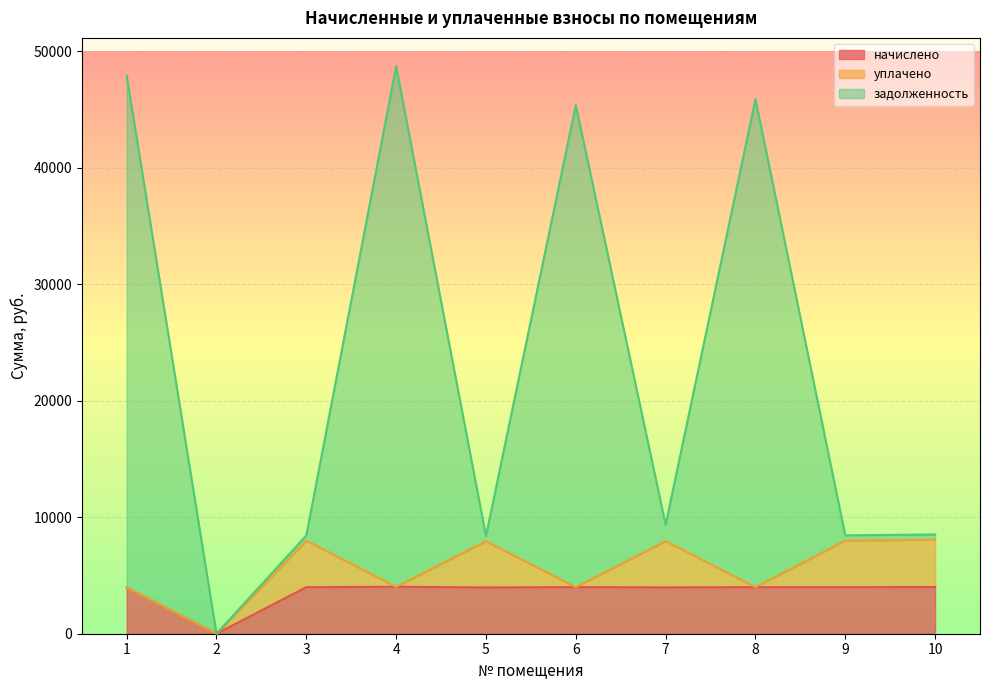

True or false: начислено has a value of 7133.2 at 10.

False